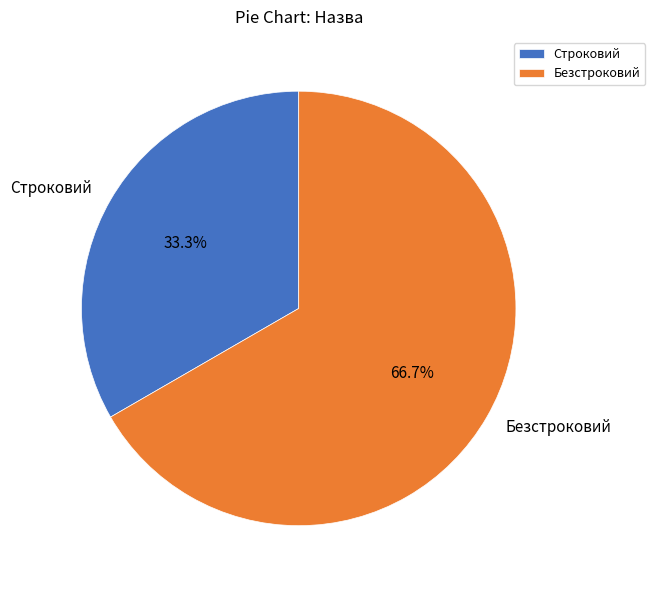

How many slices are in this pie chart?

2